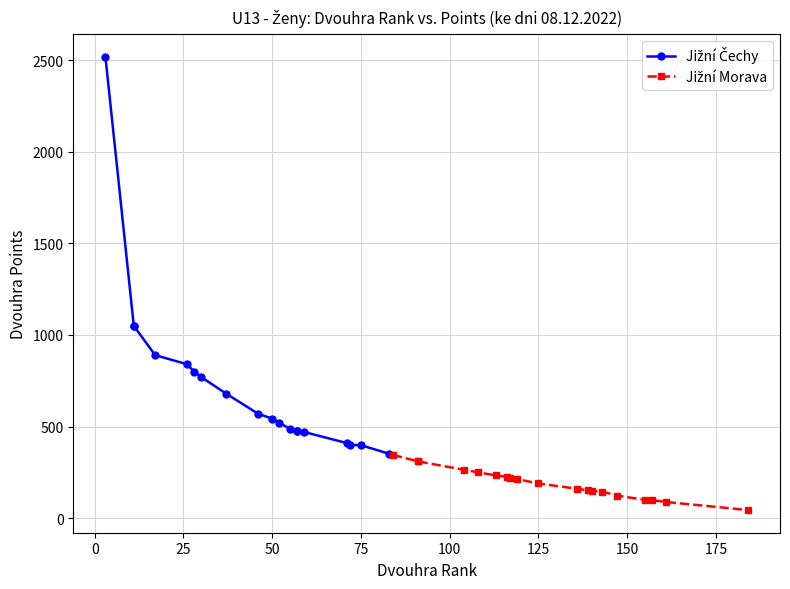

What is the difference between the second highest and minimum values in the Jižní Čechy series?

699